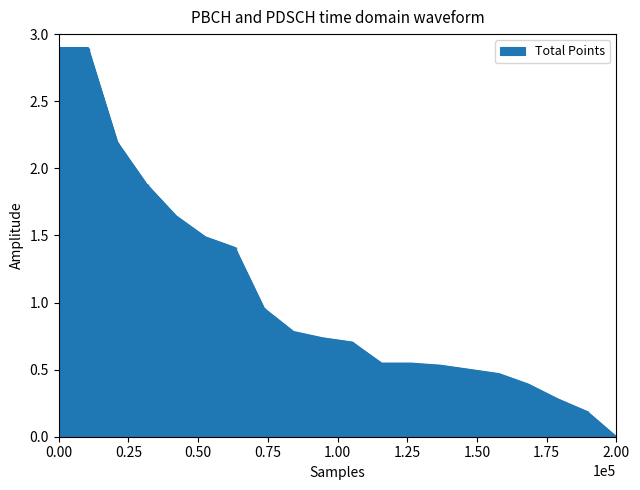

What is the maximum value shown in the chart?

2.9